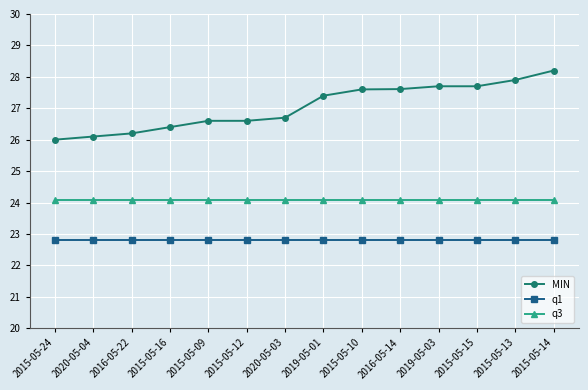

What is the maximum value for q1?

22.8